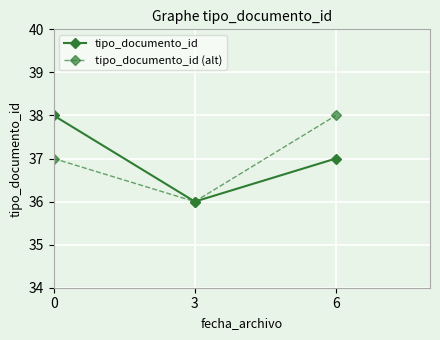

At how many categories does at least one series exceed 37?

2